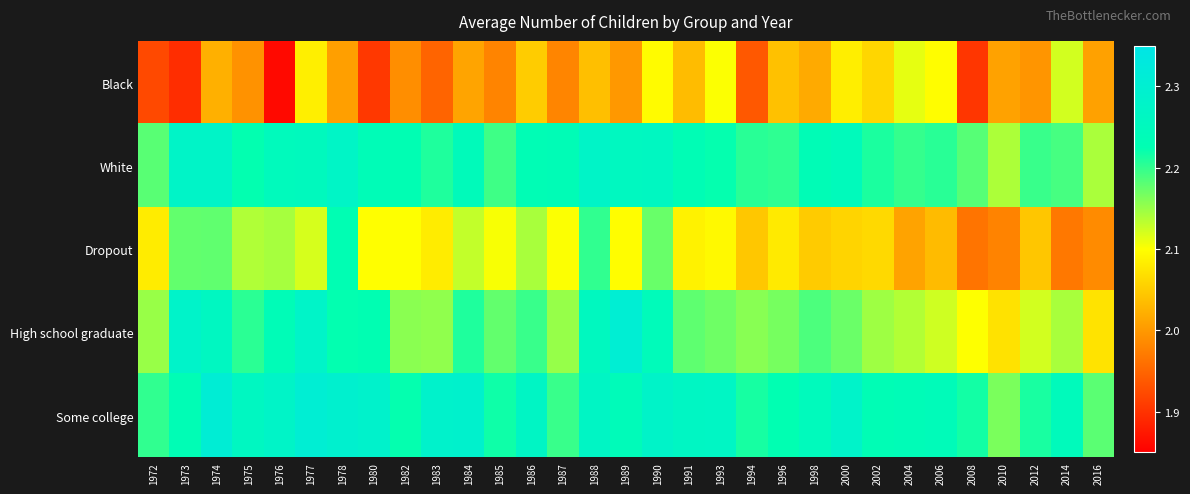

Which series has the widest spread of values?

Dropout